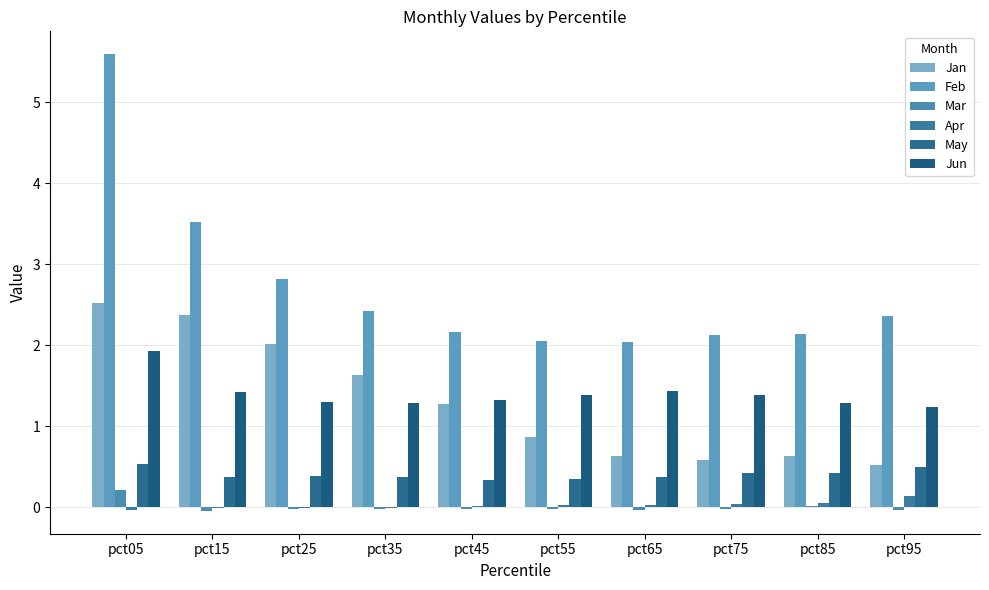

What is the difference between the second highest and minimum values in the Jan series?

1.8